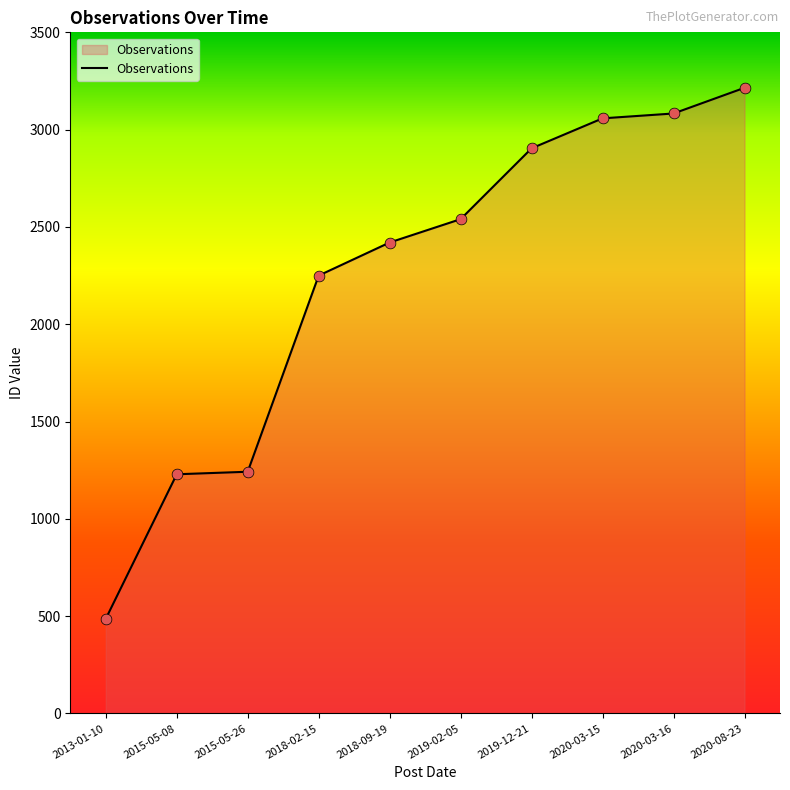

What is the change in value from 2018-02-15 to 2019-12-21?

+654